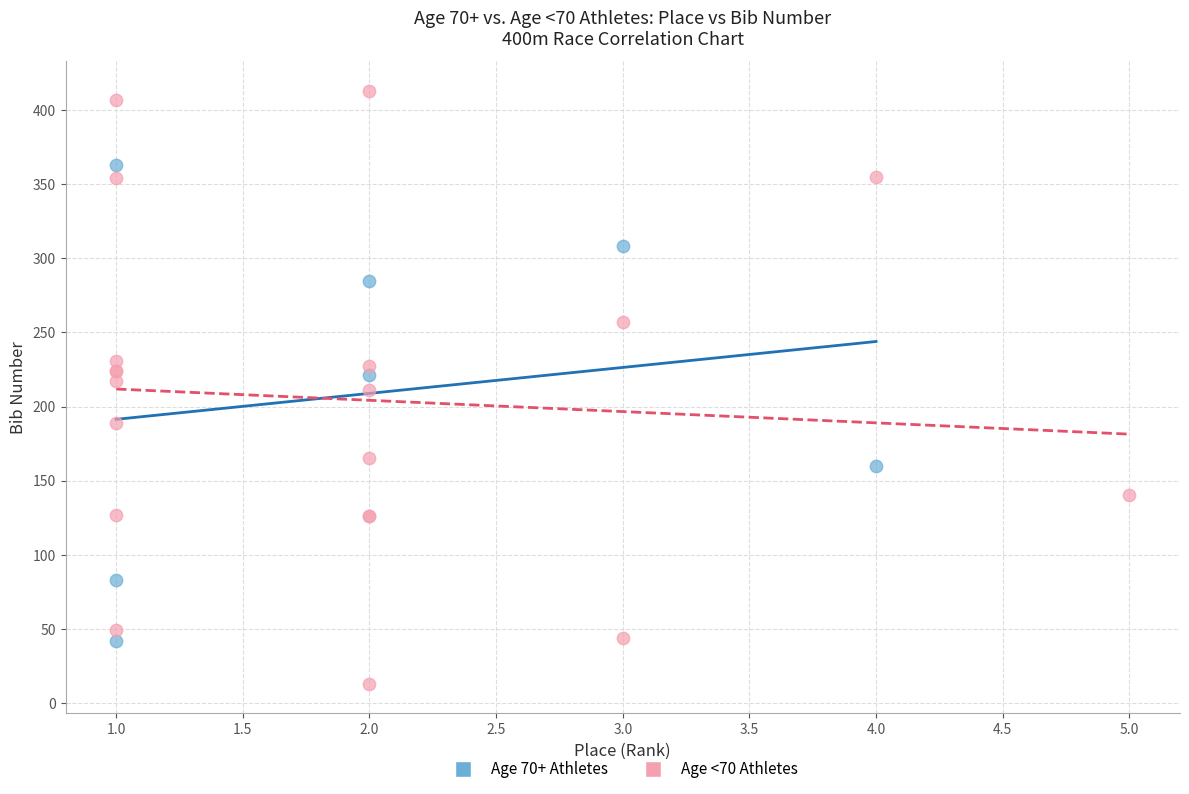

Which series reaches the maximum Y coordinate?

Age <70 Athletes